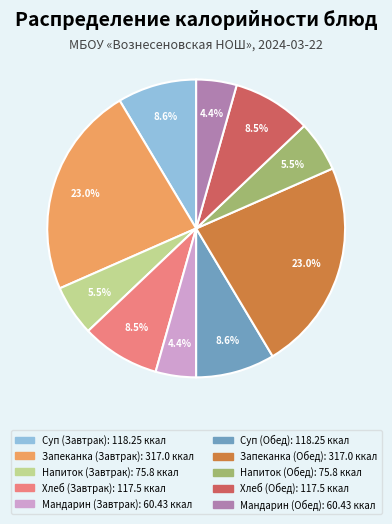

Does any single category account for the majority?

No